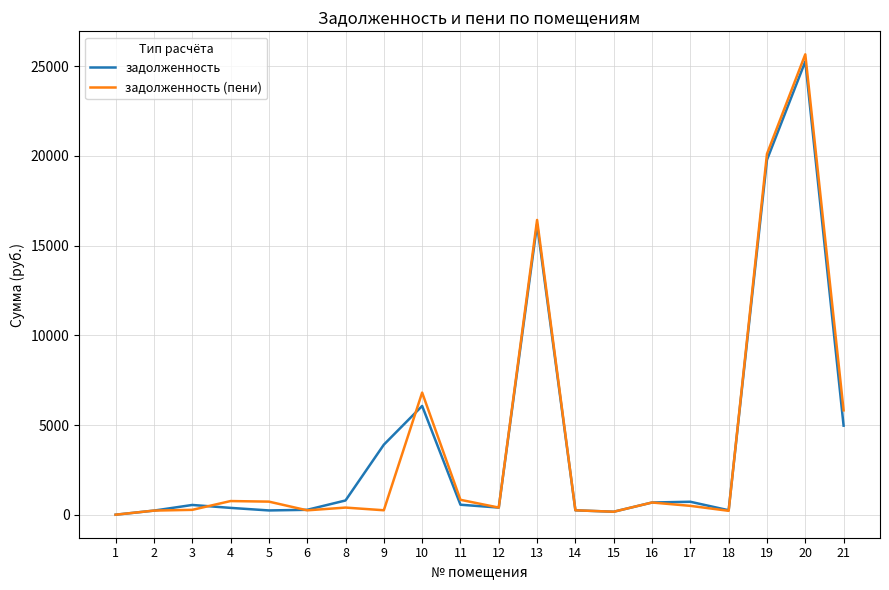

Is it true that задолженность equals 397.4 at 12?

True